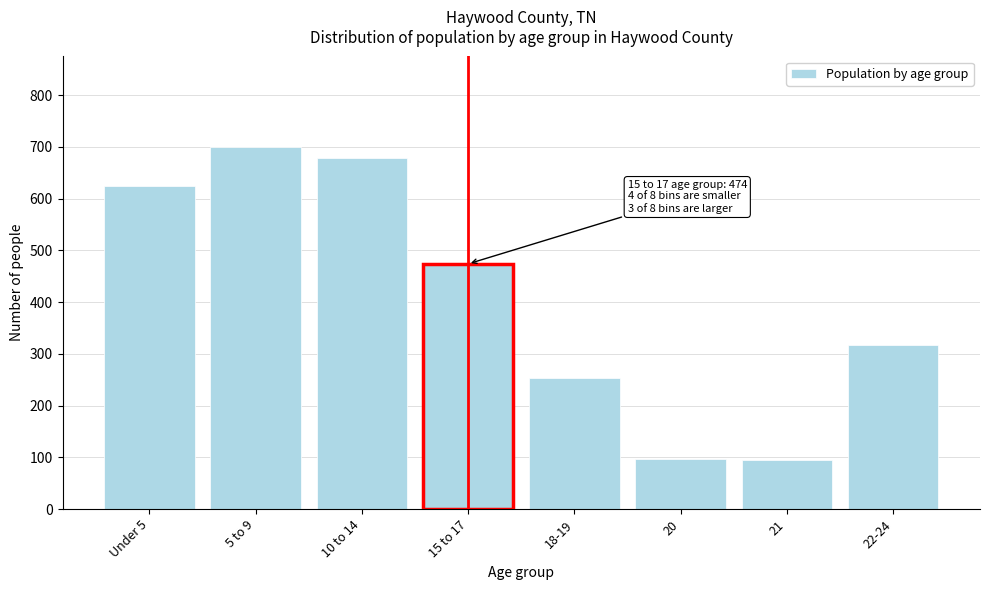

The value at 21 is 146. True or false?

False